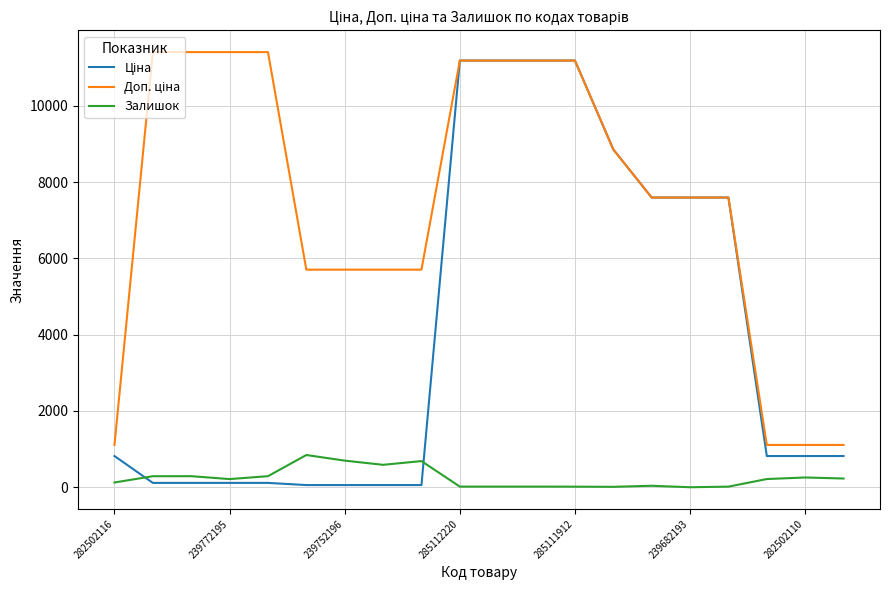

What is the maximum value shown in the chart?

11410.0